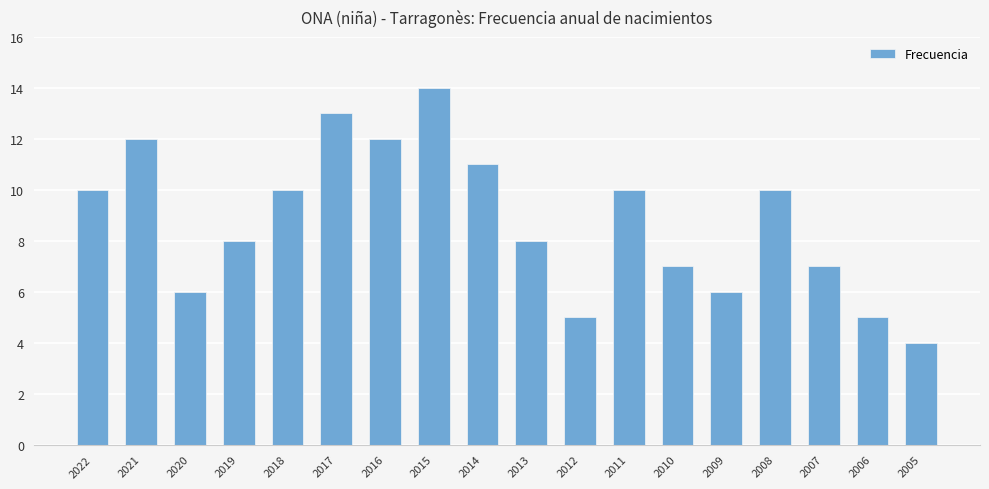

True or false: the data shows 4 at 2005.

True